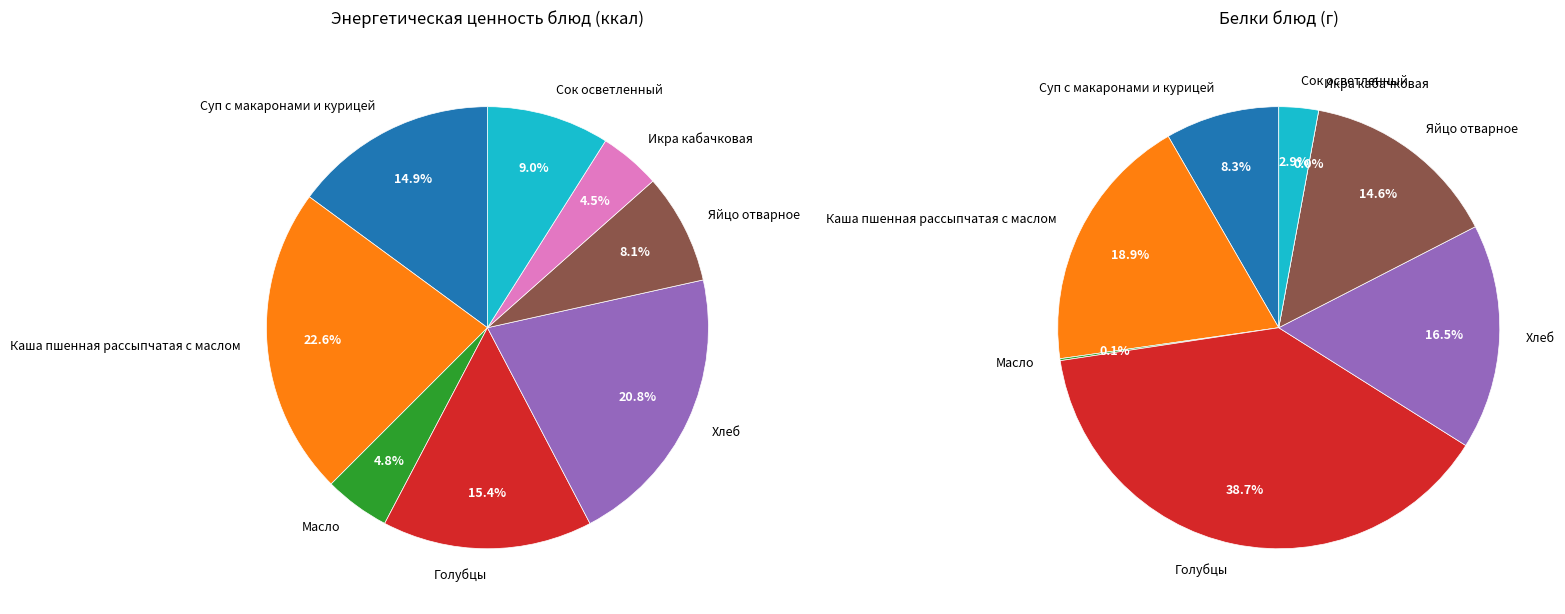

What portion of the pie excludes Сок осветленный?

91.0%